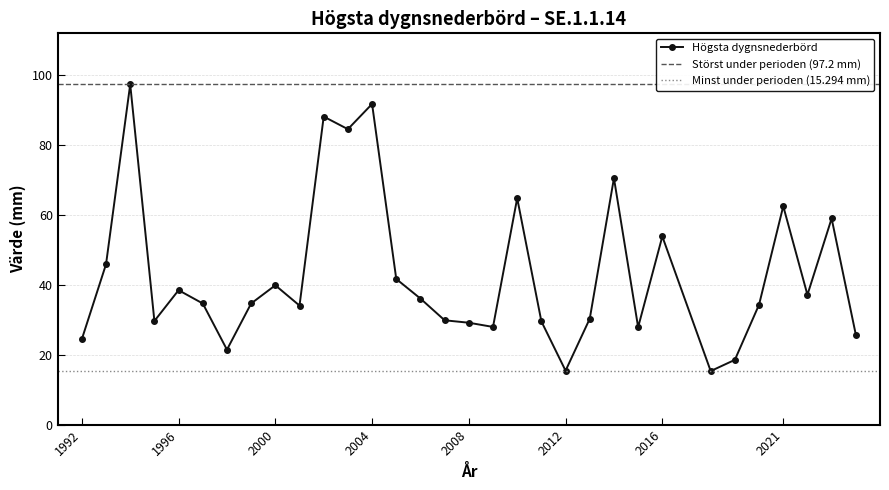

What is the value of the 1st point from the left?

24.4